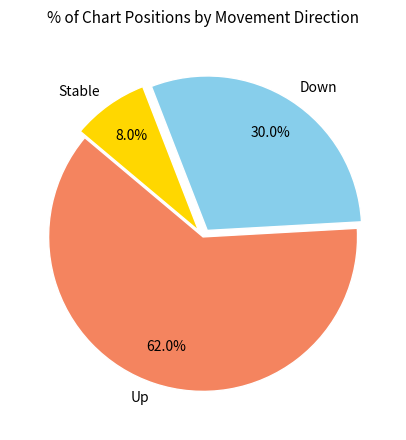

To the nearest percent, what is the difference between the largest and smallest slice percentages?

54%